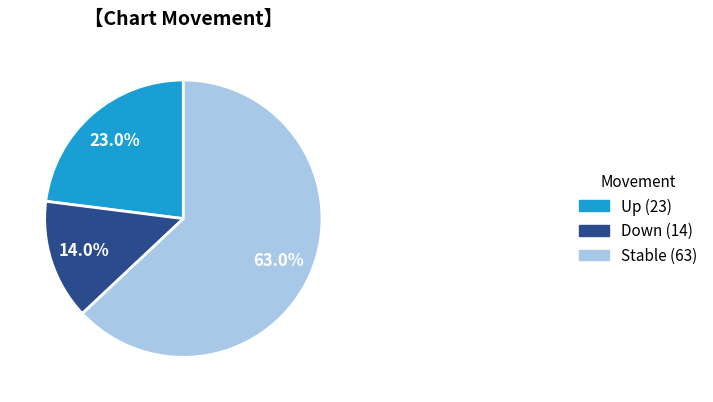

To the nearest percent, what is the average slice percentage?

33%